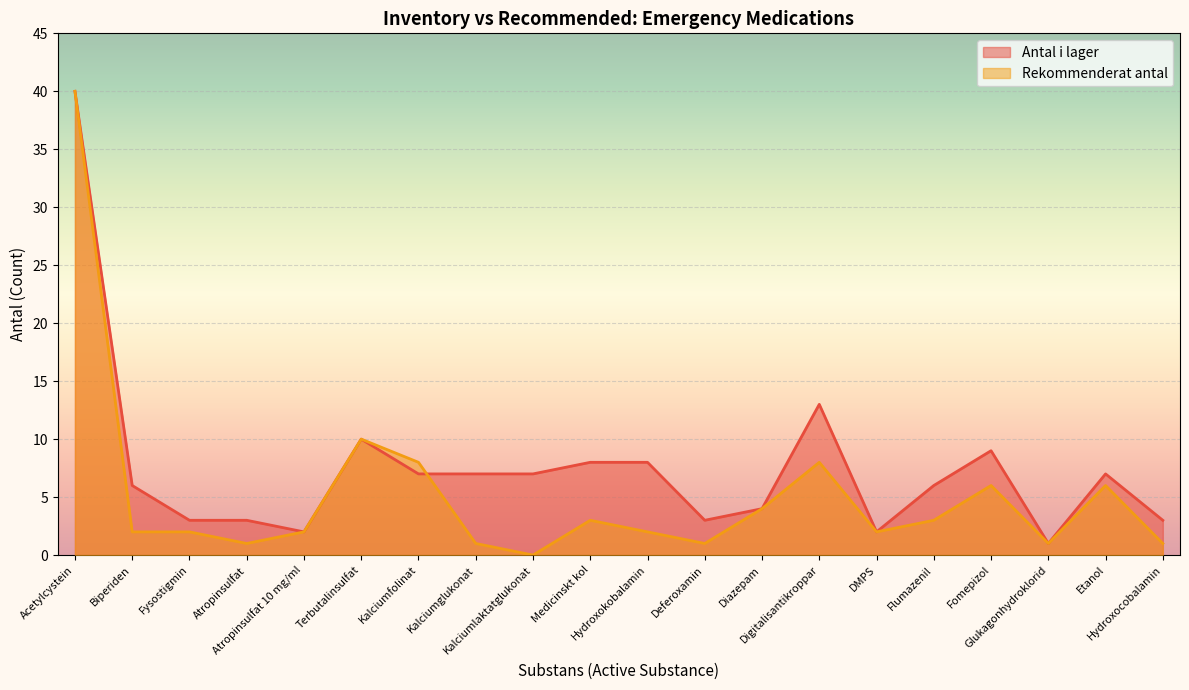

Is it true that Rekommenderat antal equals 2 at Atropinsulfat 10 mg/ml?

True